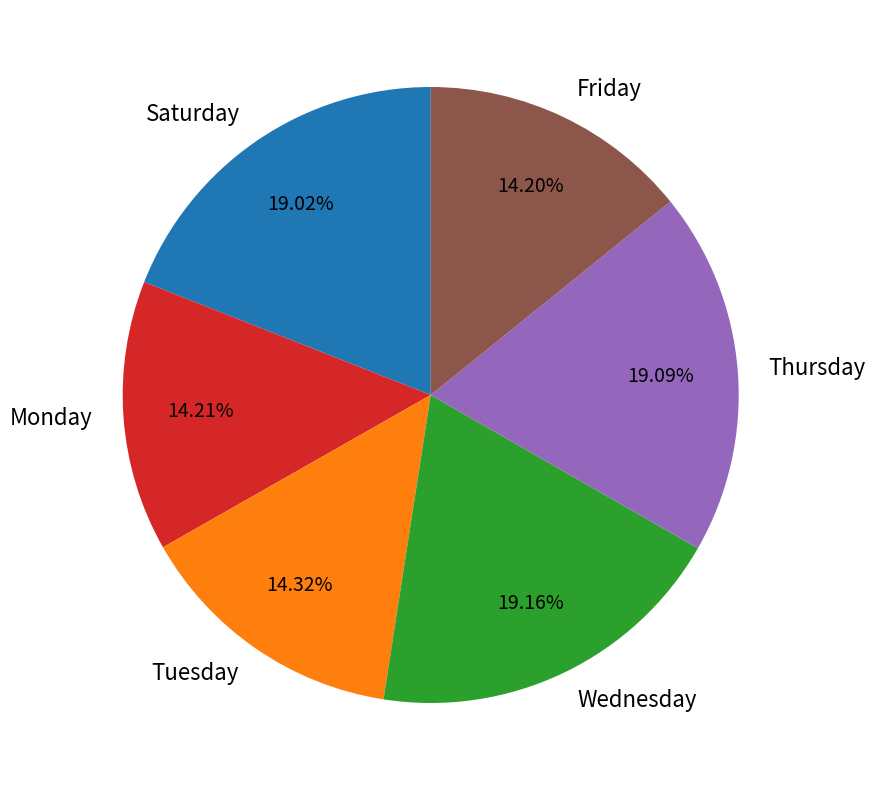

Which has a higher value, Monday or Saturday?

Saturday